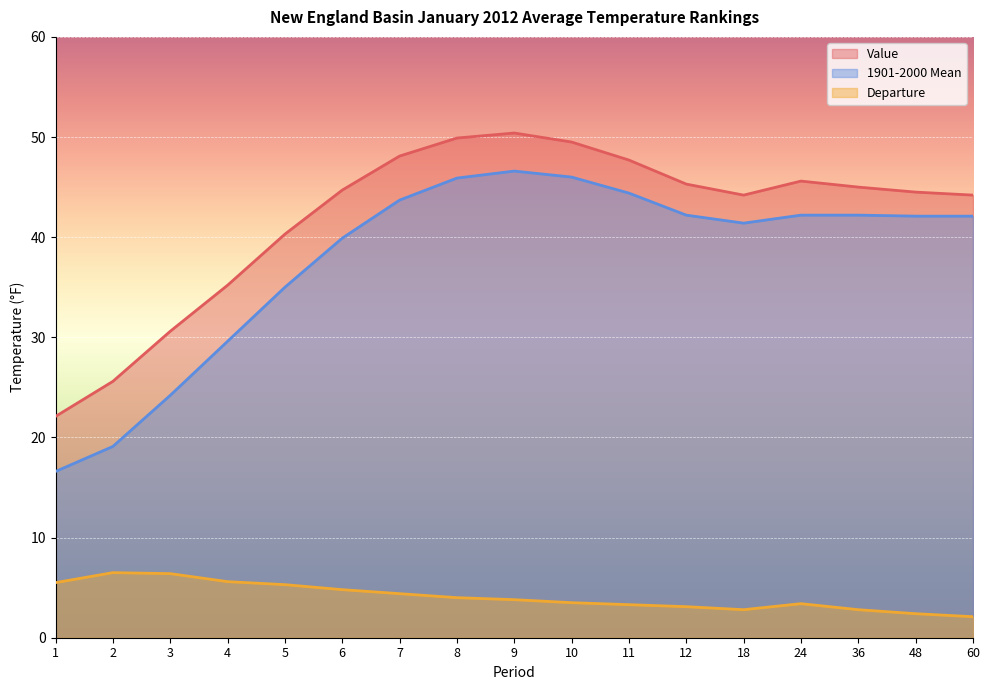

Count the number of categories in the chart.

17